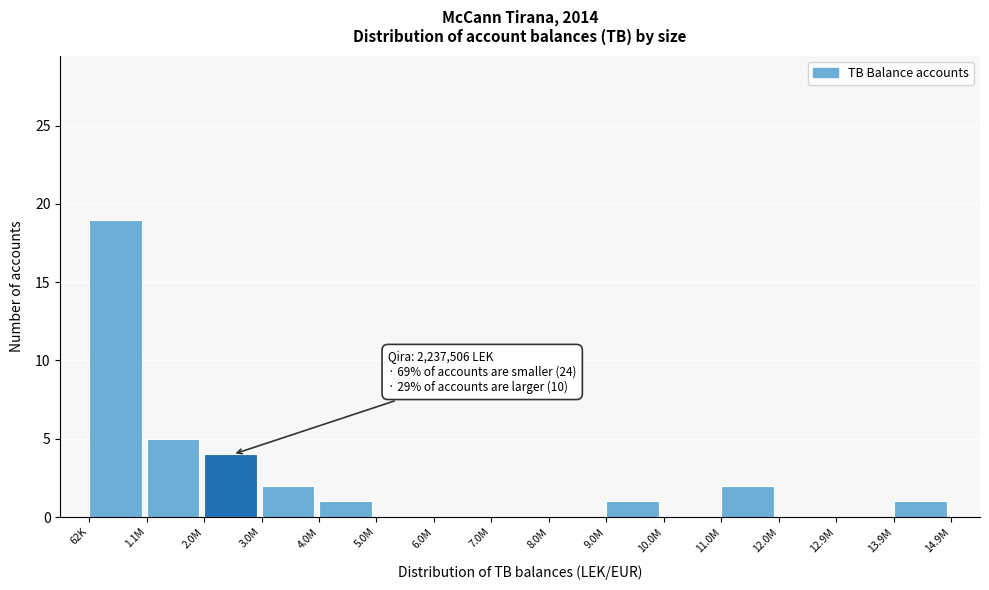

Reading right to left, extract all data points from this chart.

13.9M=1	12.9M=0	12.0M=0	11.0M=2	10.0M=0	9.0M=1	8.0M=0	7.0M=0	6.0M=0	5.0M=0	4.0M=1	3.0M=2	2.0M=4	1.1M=5	62K=19